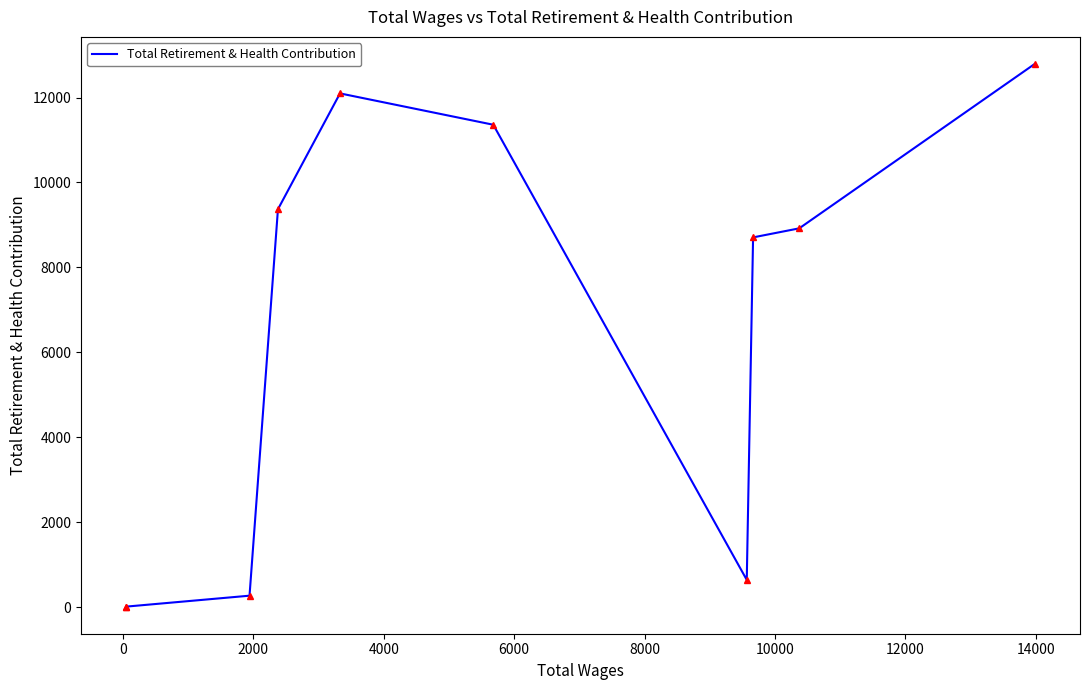

Is this an area chart (filled region under the line)?

No